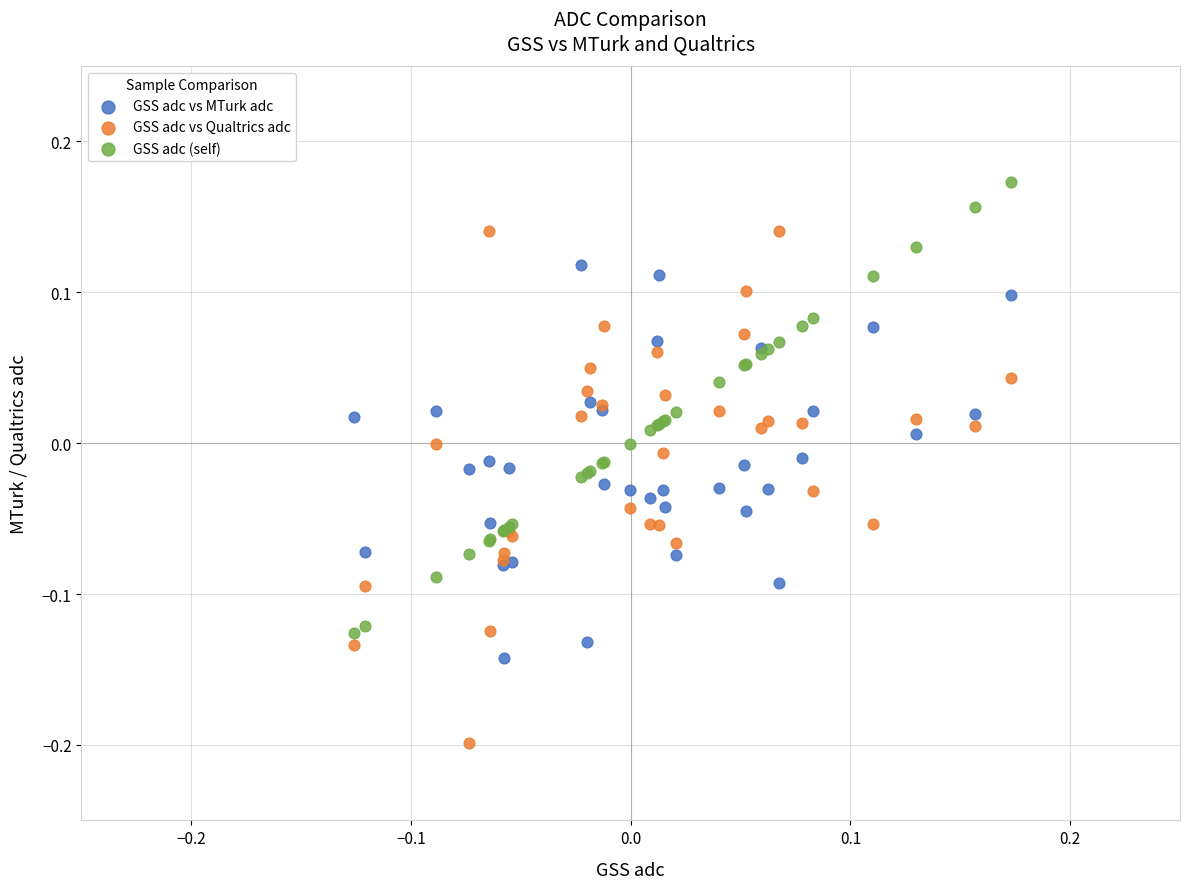

Which series has the largest Y range (max minus min)?

GSS adc vs Qualtrics adc